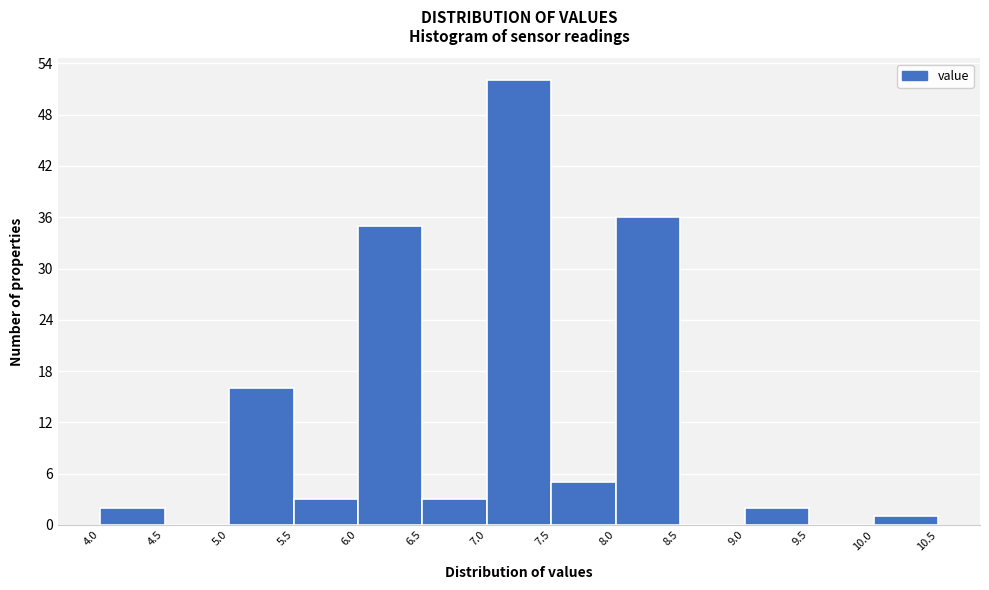

Over which range of the x-axis is the bar tallest?

7.0 to 7.5